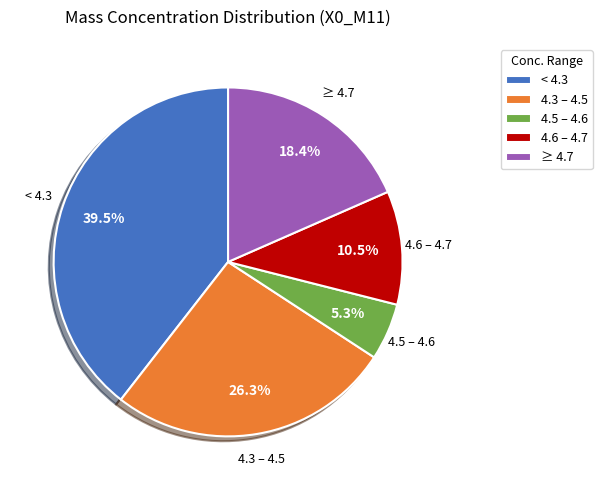

What is the total percentage of < 4.3 and 4.3 – 4.5?

65.8%